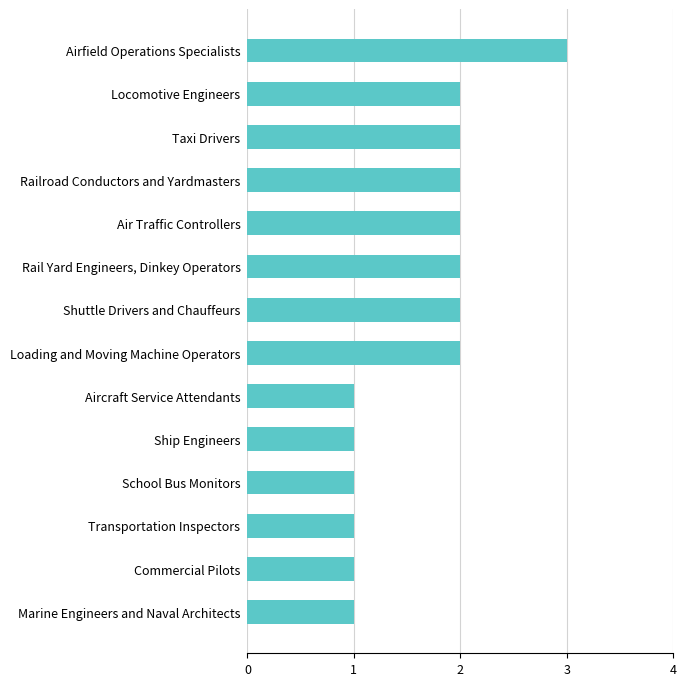

What is the difference between the second highest and second lowest values?

1